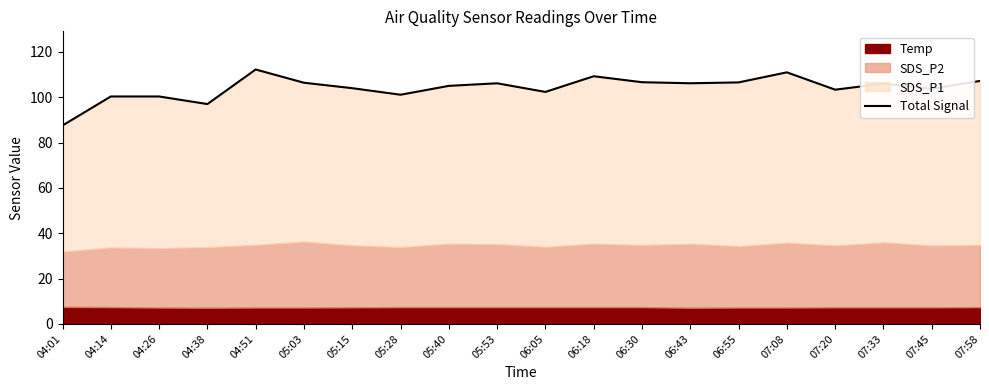

What is the difference between the second highest and second lowest values?

14.0